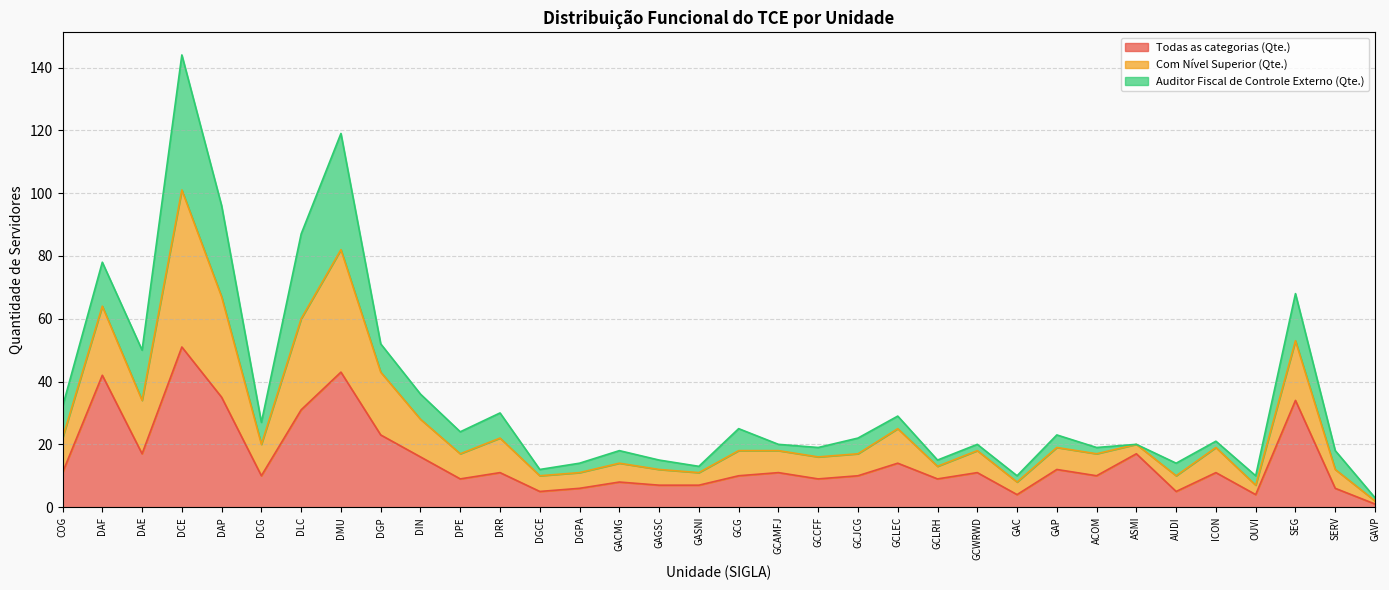

In Todas as categorias (Qte.), how many points are higher than both neighbors (excluding endpoints)?

12